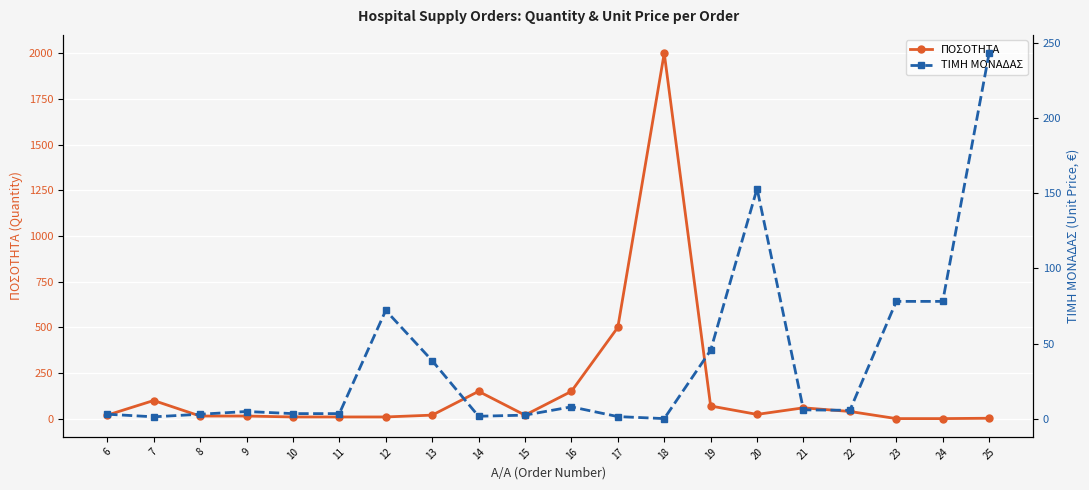

What is the value of the ΤΙΜΗ ΜΟΝΑΔΑΣ point at the 19th from the left?

78.0